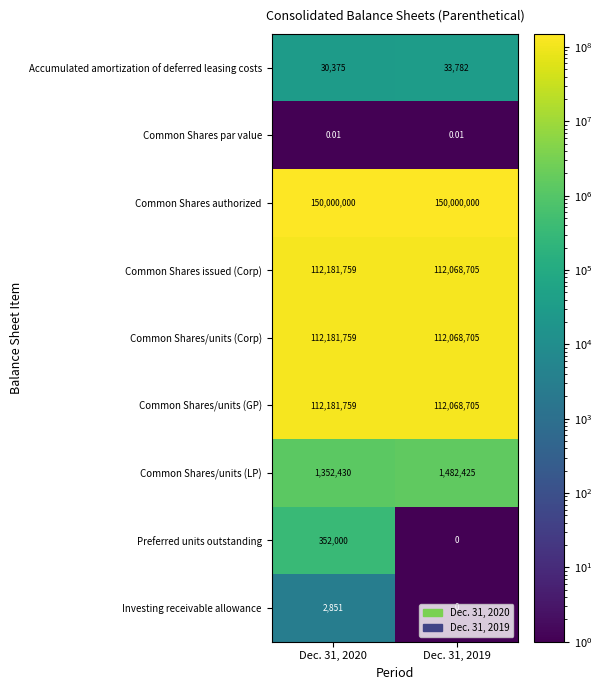

Between Dec. 31, 2020 and Dec. 31, 2019, which series saw the biggest shift?

Preferred units outstanding